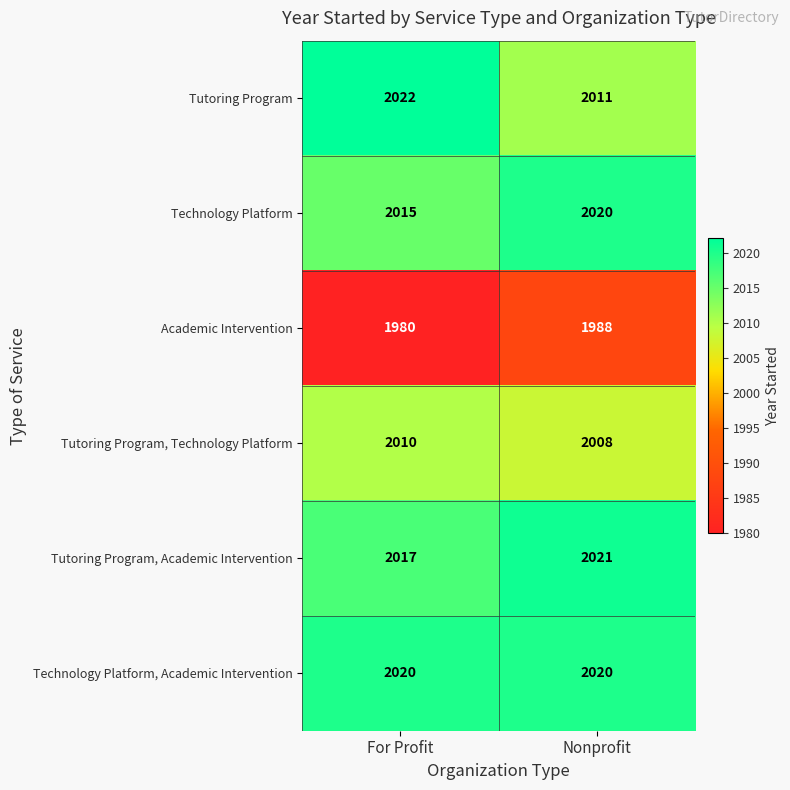

What is the maximum value shown in the chart?

2022